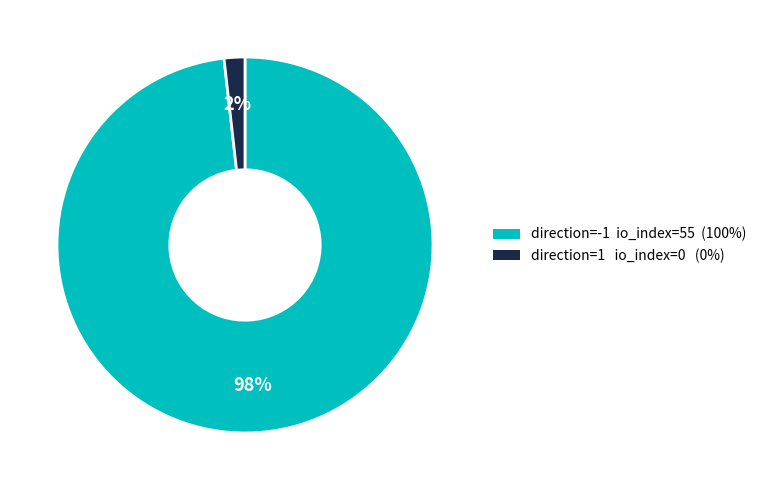

To the nearest percent, what is the average slice percentage?

50%